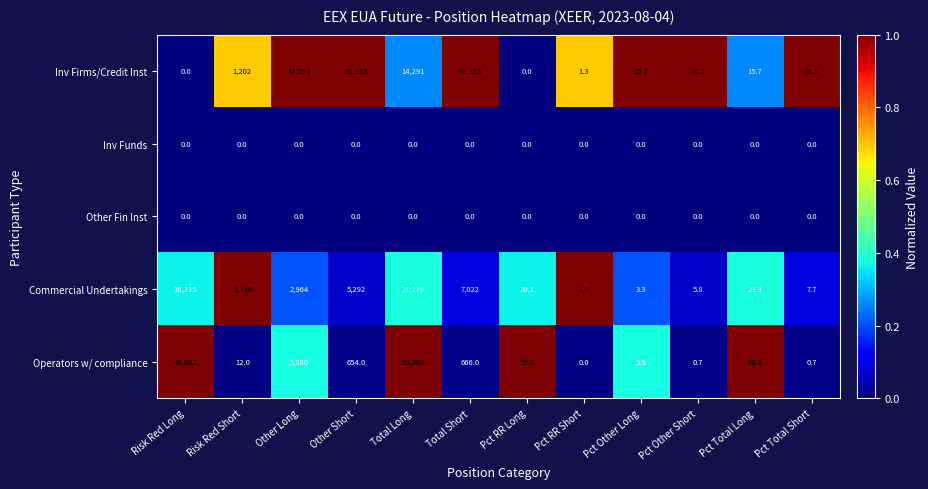

What is the total value across all series at Pct Other Long?

24.9